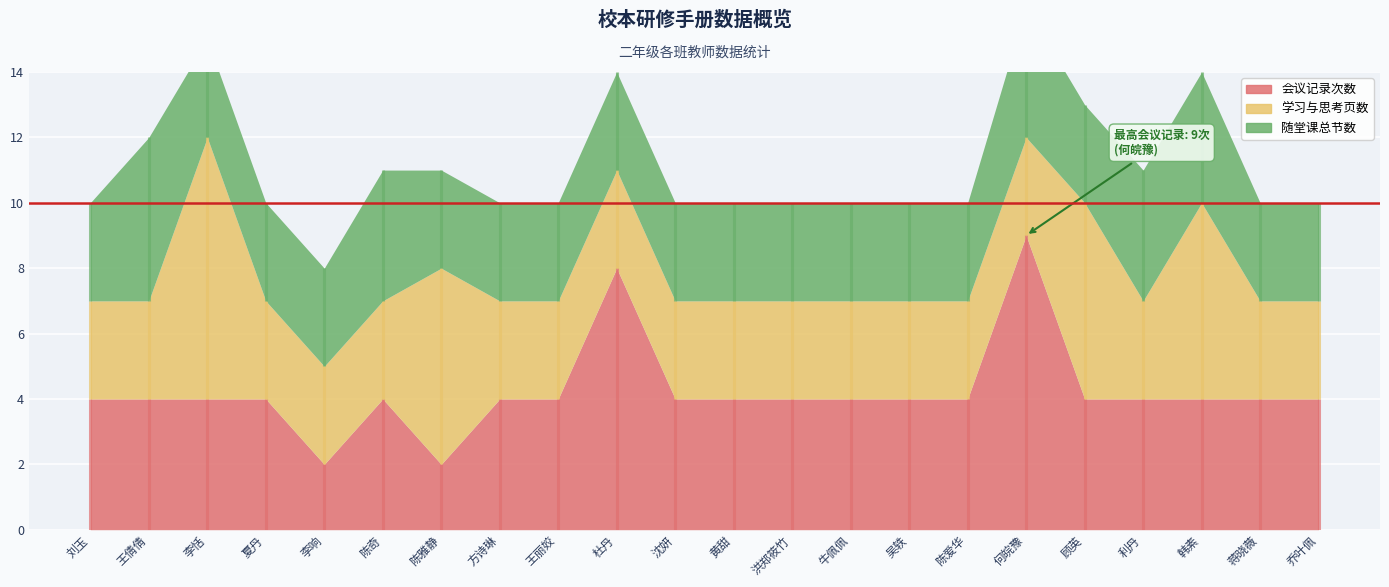

After their last crossing, which series has the higher values: 学习与思考页数 or 随堂课总节数?

学习与思考页数